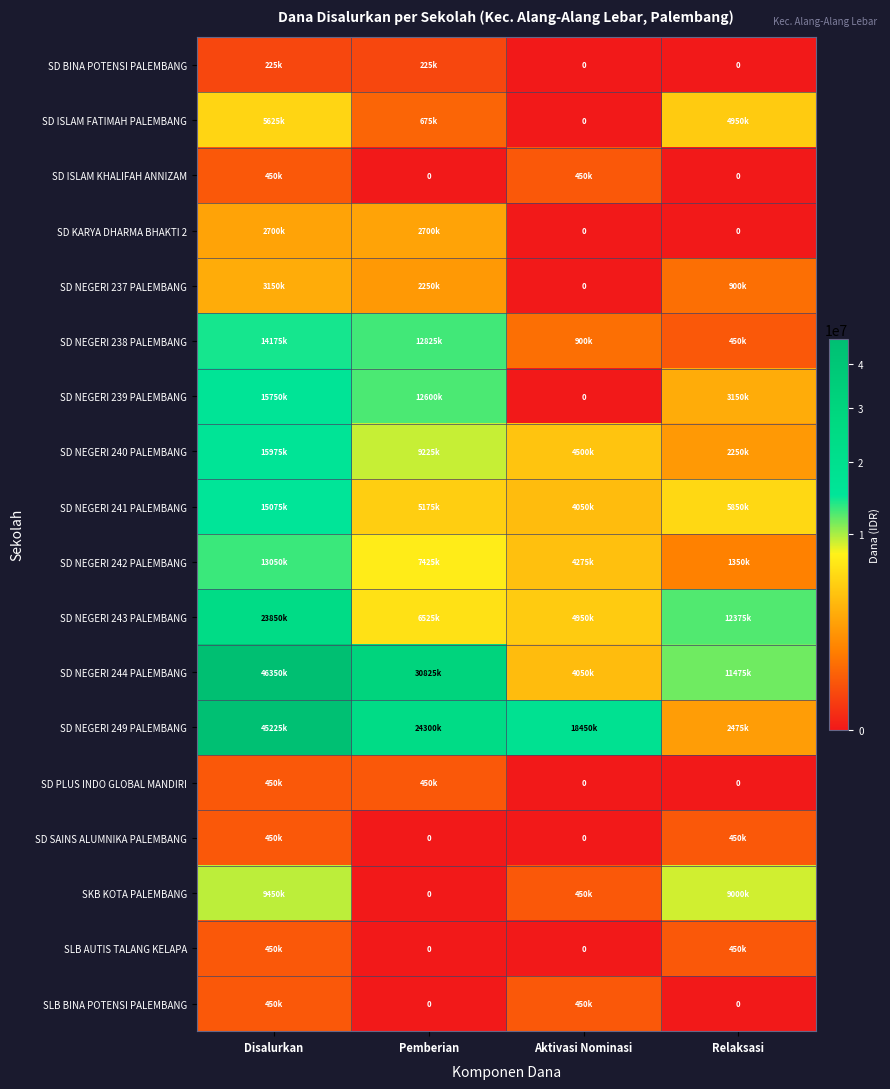

What is the spread (max minus min) of values at Relaksasi?

12375000